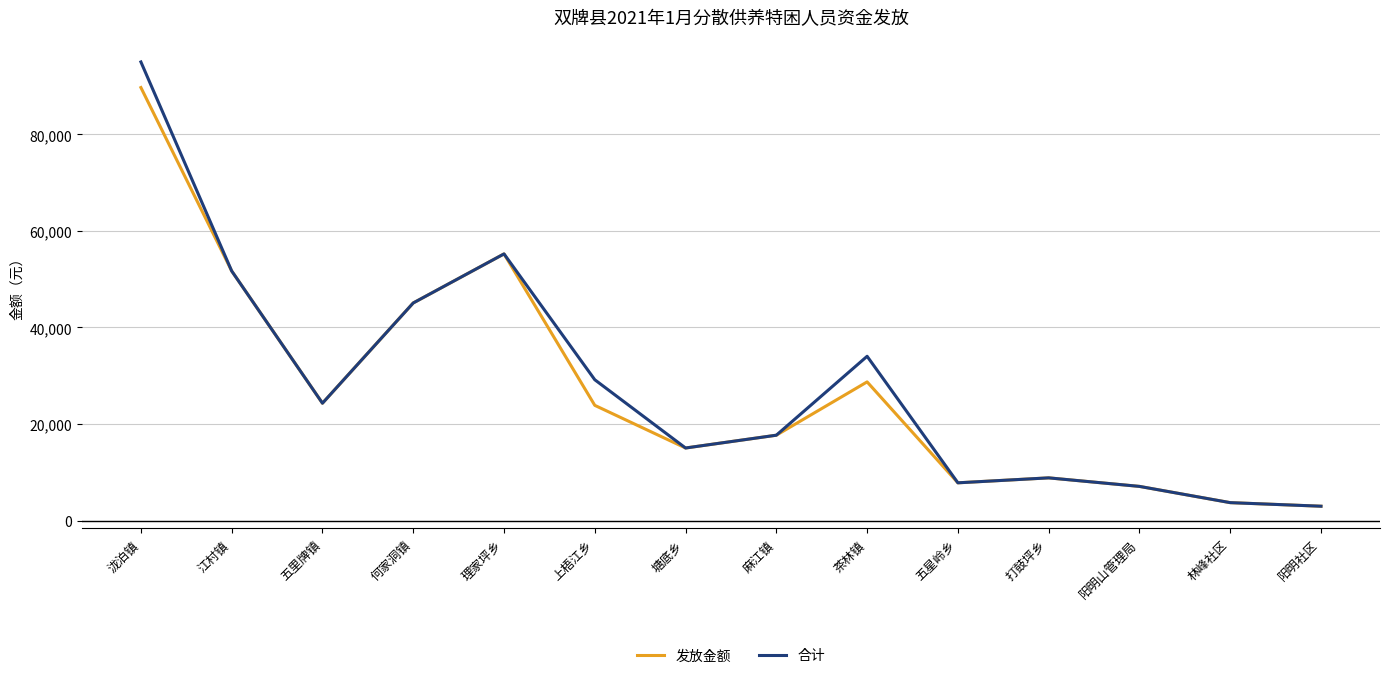

Is the value of 合计 at 理家坪乡 greater than the value of 发放金额 at 林峰社区?

Yes